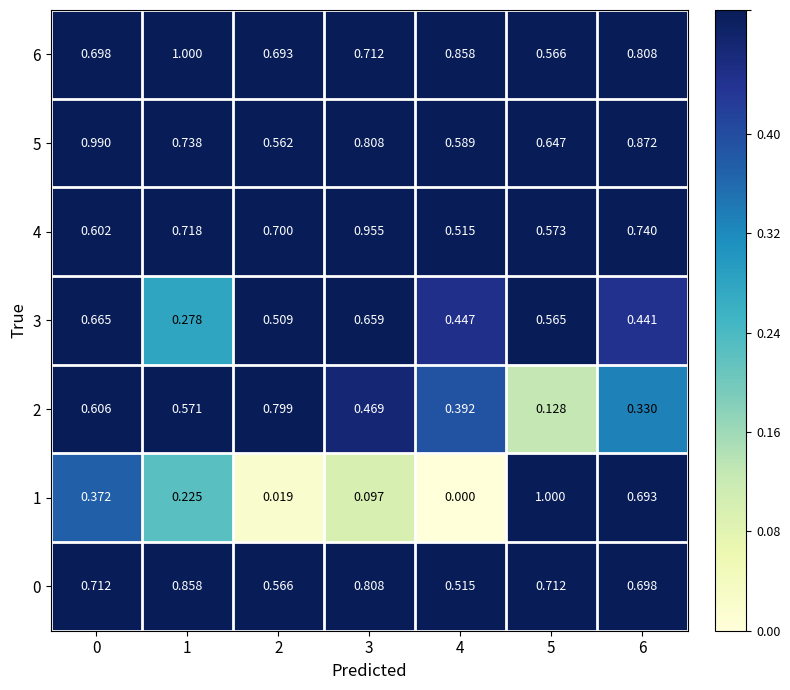

At how many categories does at least one series exceed 0?

7